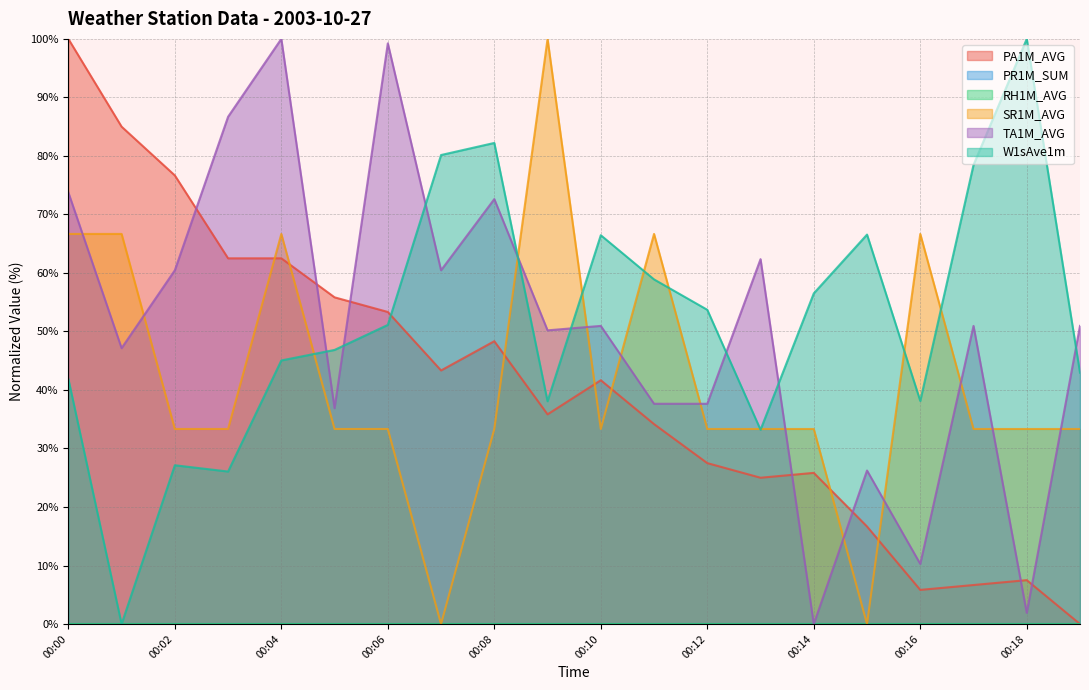

How many interior local valleys does the W1sAve1m series have?

5